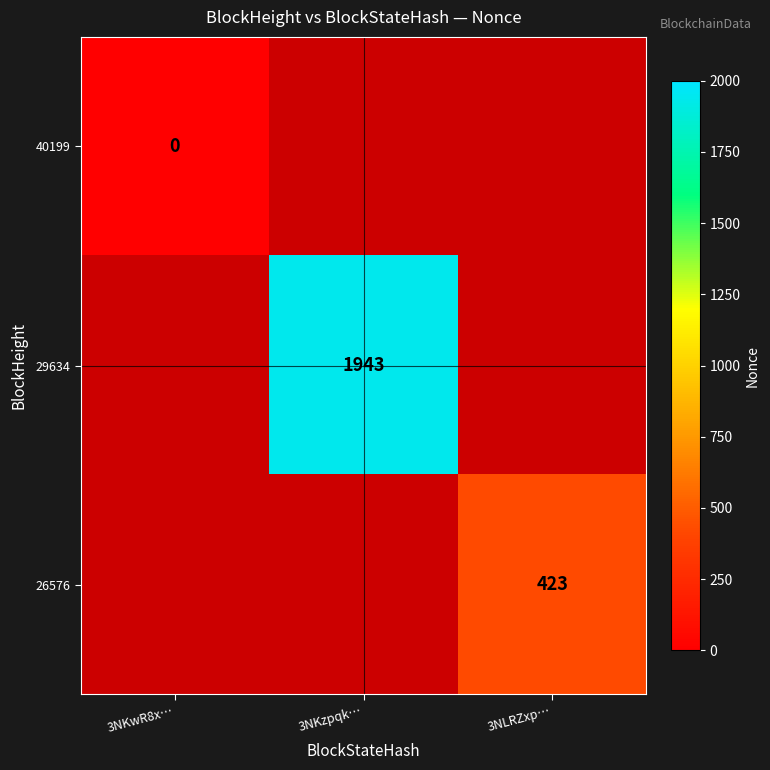

How many series are shown in this chart?

3